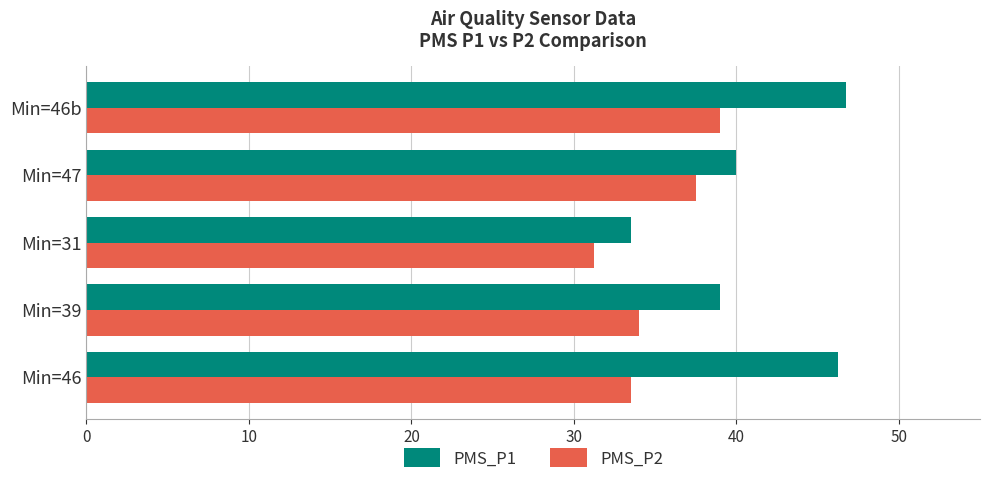

At how many categories does at least one series exceed 38?

4